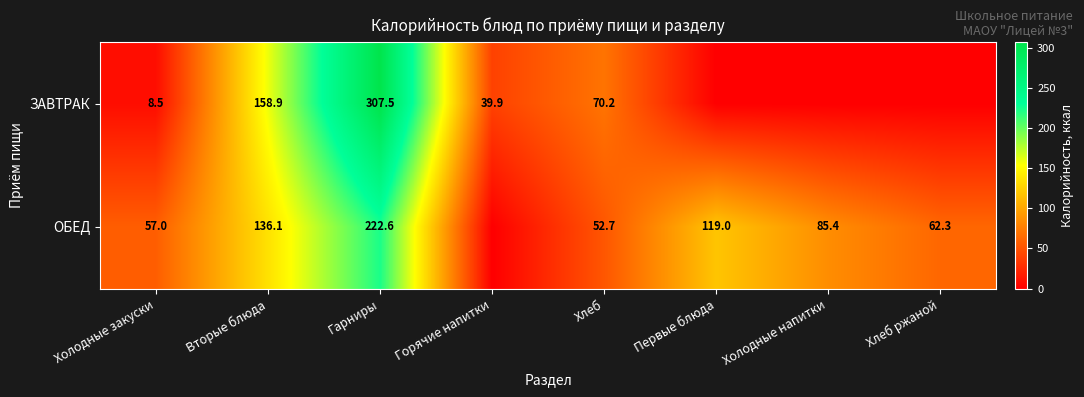

What is the greatest value displayed?

307.5